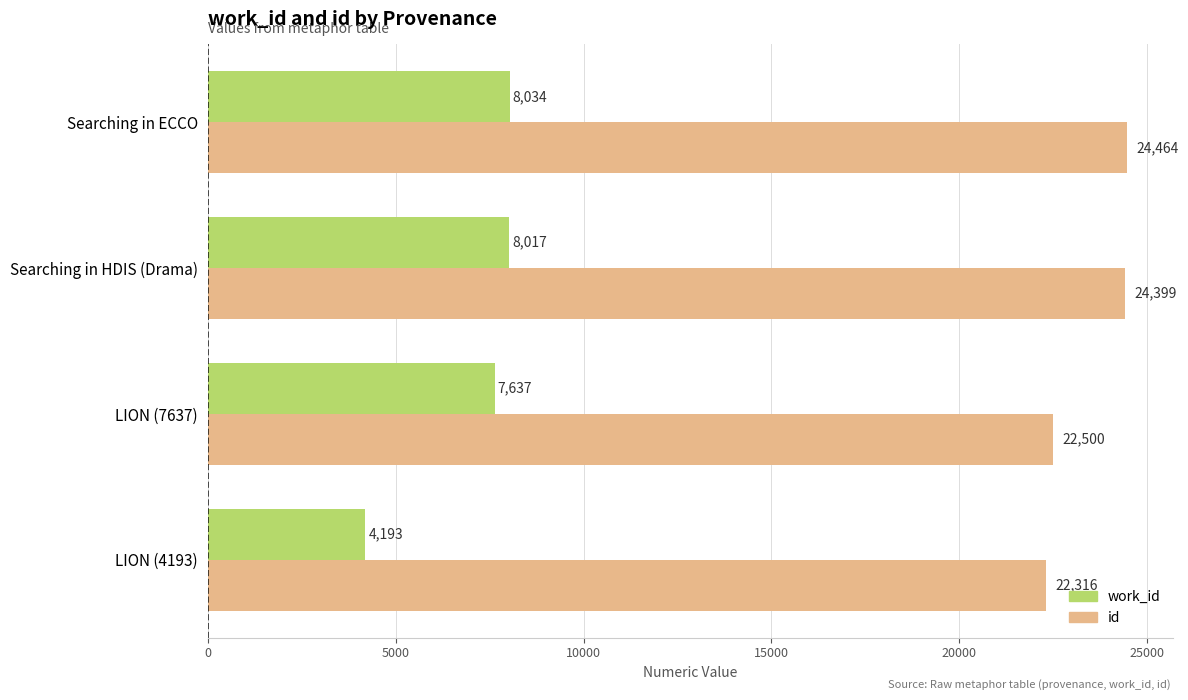

What is the difference between the maximum and minimum values in the id series?

2148